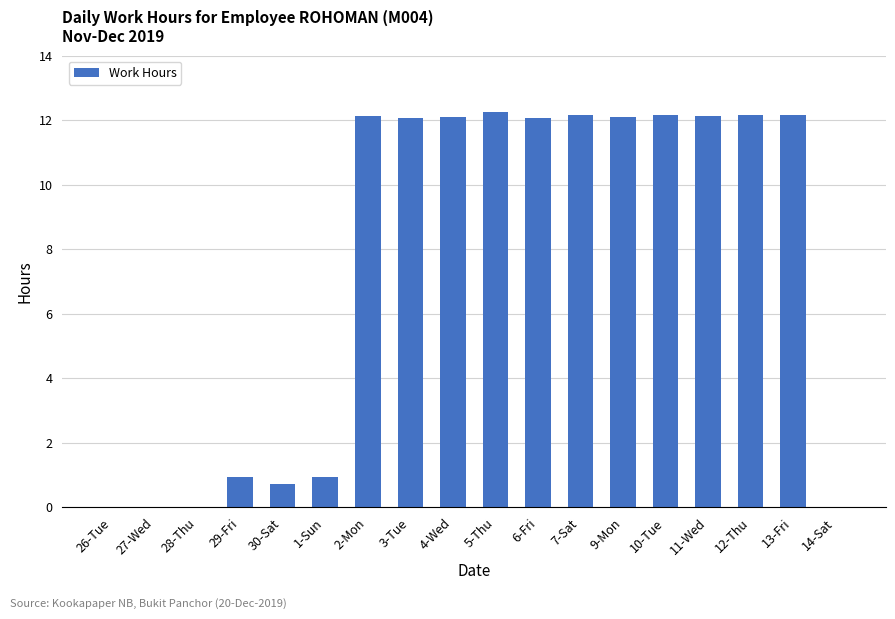

What is the sum of the values at 3-Tue and 7-Sat?

24.2